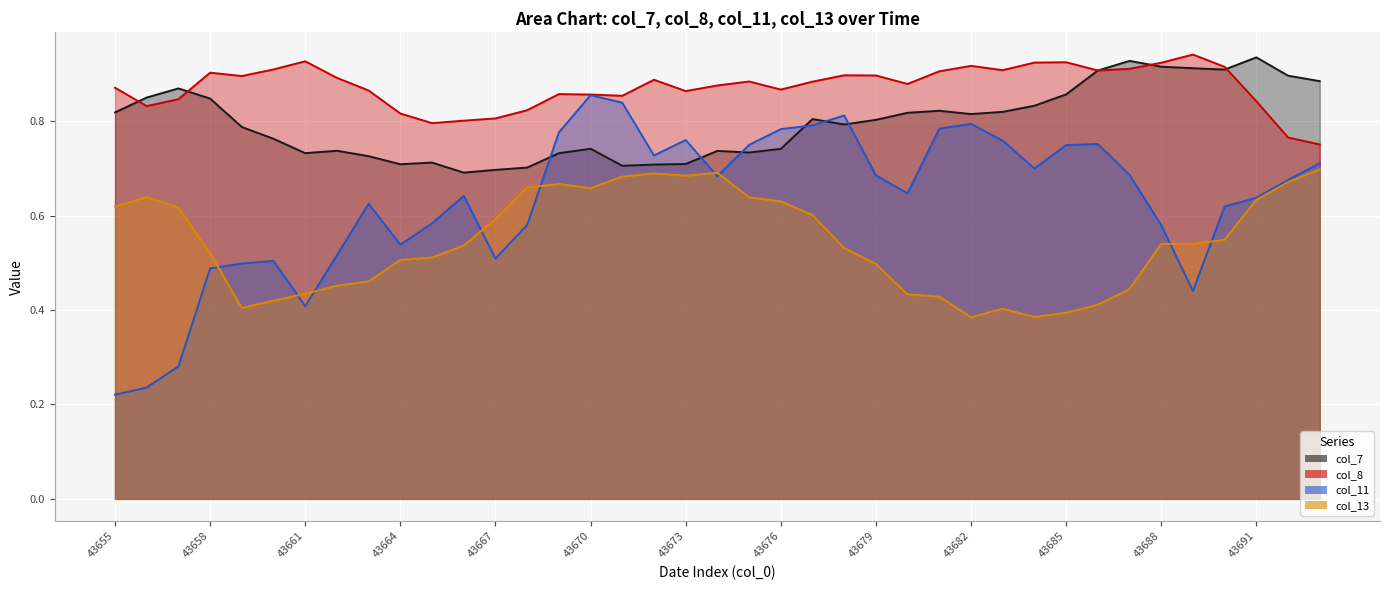

How many categories are shown in the chart?

39